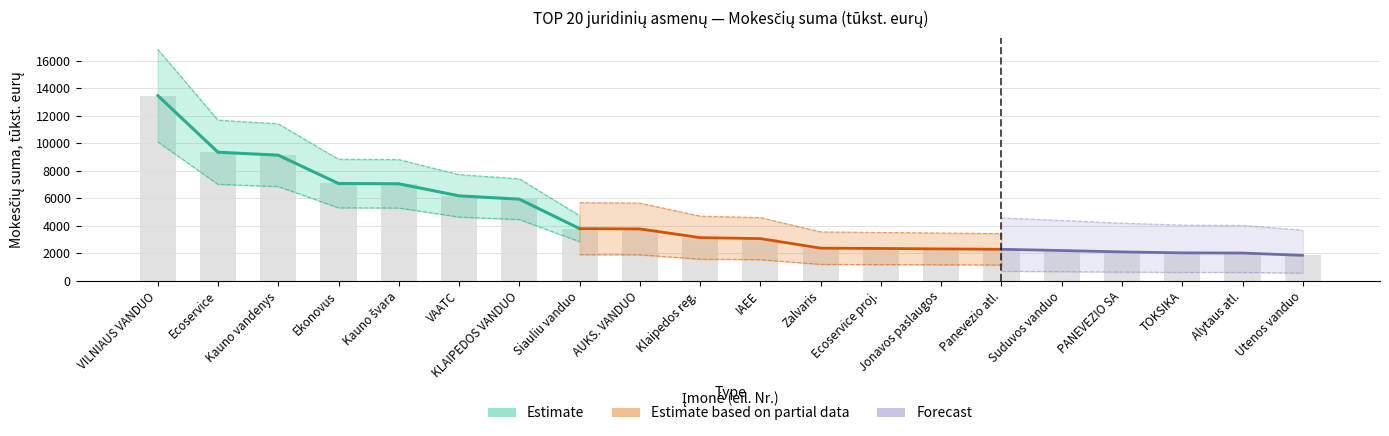

What is the difference between the highest and lowest values at 19?

2007